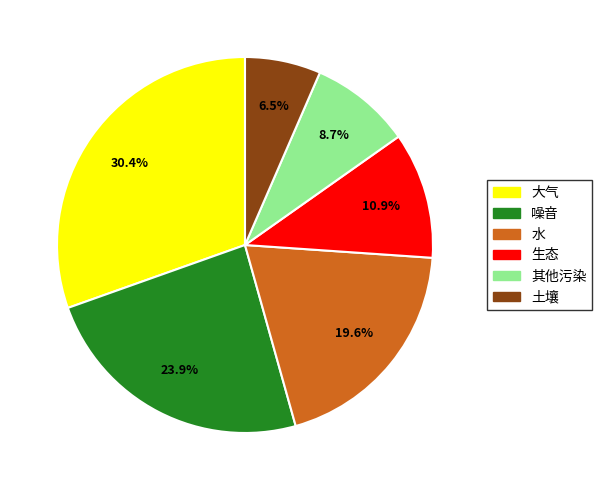

Does 其他污染 account for over 50% of the chart?

No